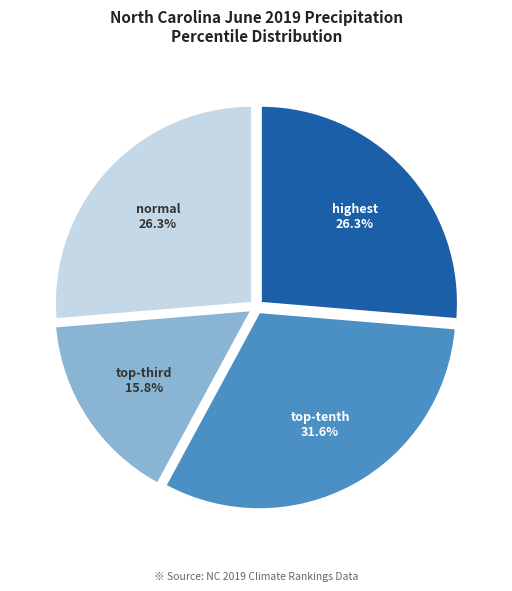

To the nearest percent, what is the difference between the largest and smallest slice percentages?

16%